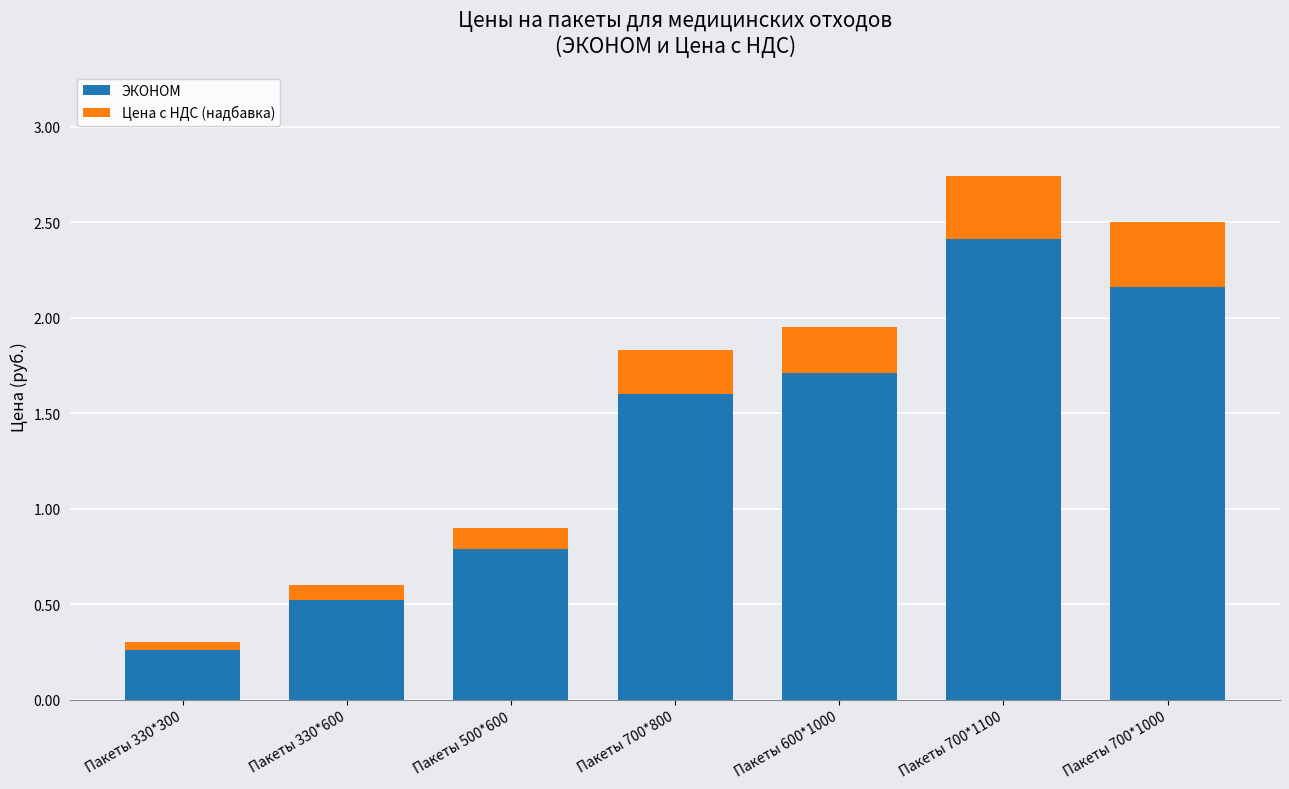

True or false: ЭКОНОМ has a value of 0.3 at Пакеты 330*300.

True